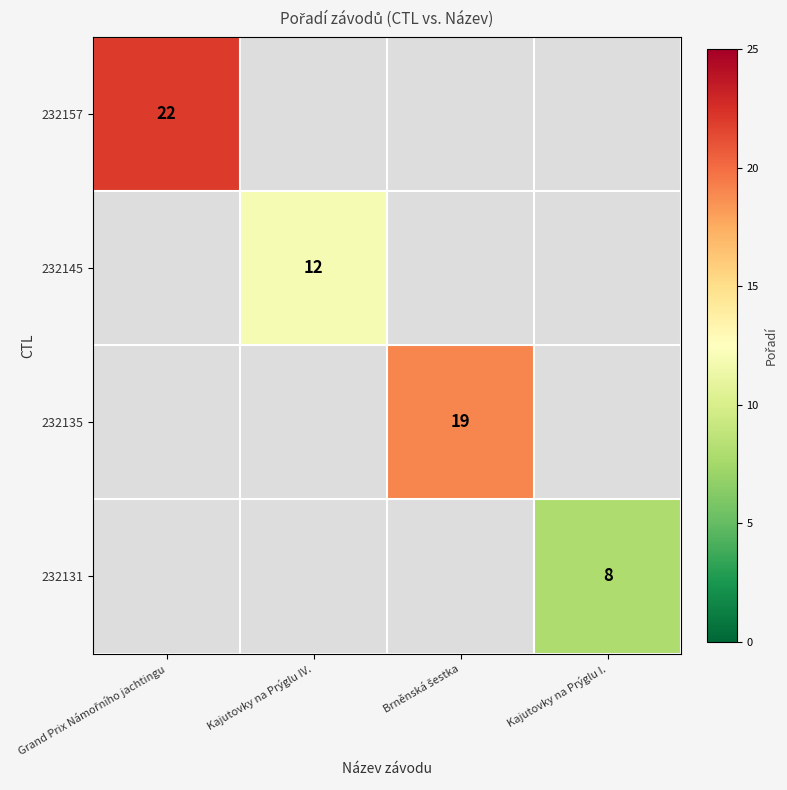

Is it true that 232145 equals 18 at Kajutovky na Prýglu IV.?

False